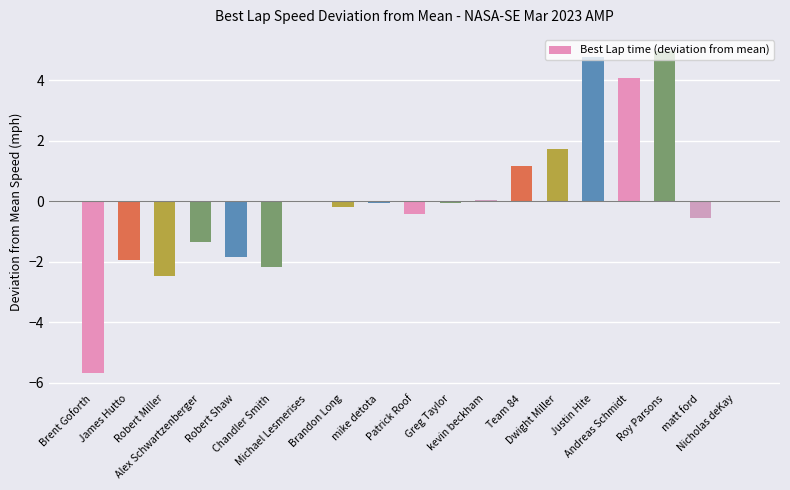

Are the bars horizontal?

No